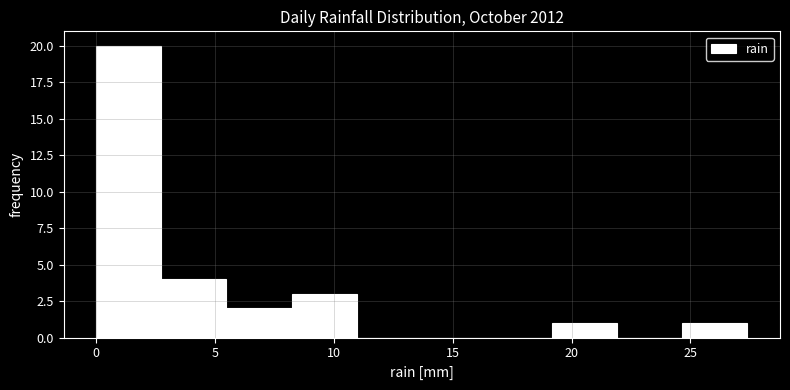

Reading left to right, list every bar in this chart as the range it spans on the x-axis followed by its height. Neither the bar edges nor the heights are printed on the chart, so give them approximately, as read against the axes.

0.0 to 2.5: 20
2.5 to 5.5: 4
5.5 to 8.0: 2
8.0 to 11.0: 3
11.0 to 13.5: 0
13.5 to 16.5: 0
16.5 to 19.0: 0
19.0 to 22.0: 1
22.0 to 24.5: 0
24.5 to 27.5: 1